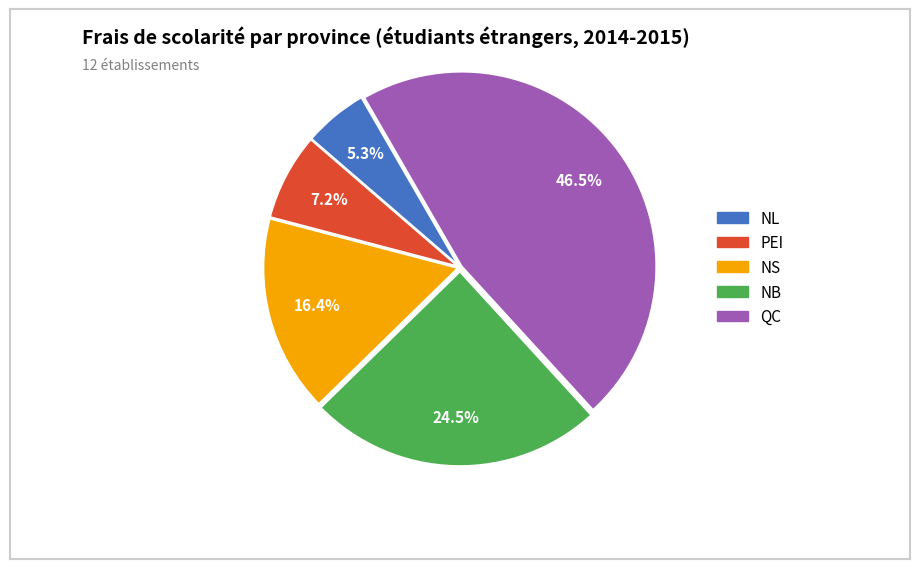

To the nearest percent, what is the difference between the largest and smallest slice percentages?

41%